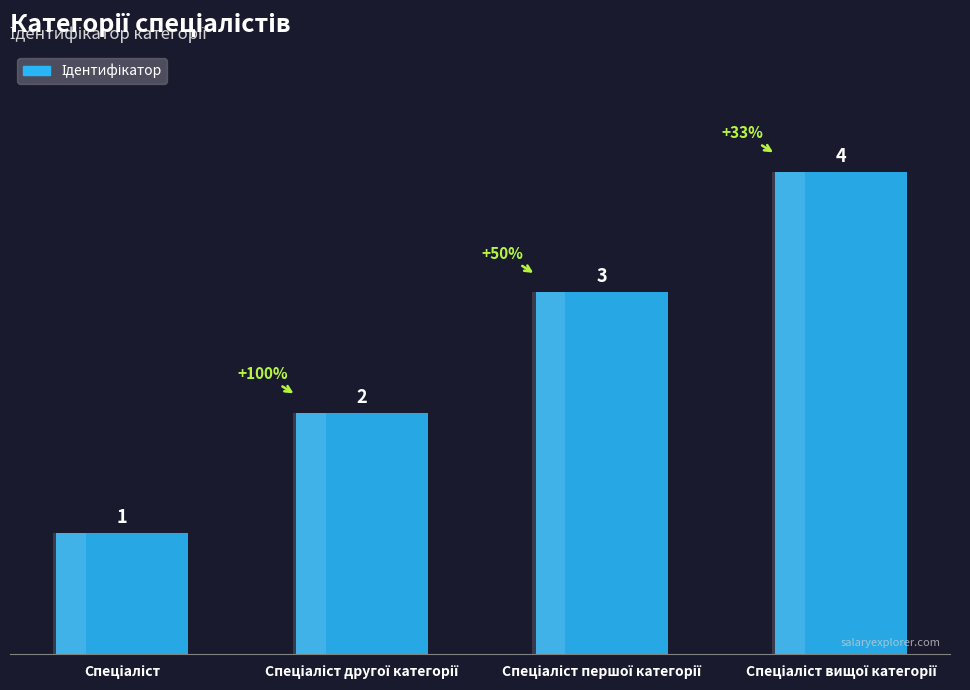

True or false: the data shows 5 at Спеціаліст першої категорії.

False